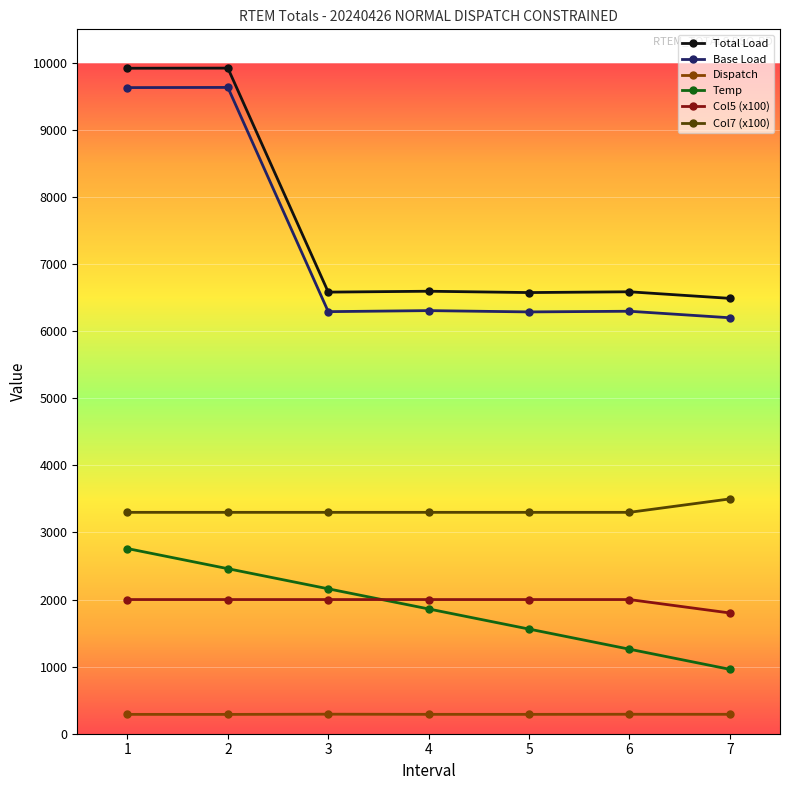

The value of Col5 (x100) at 1 is 1068.4. True or false?

False